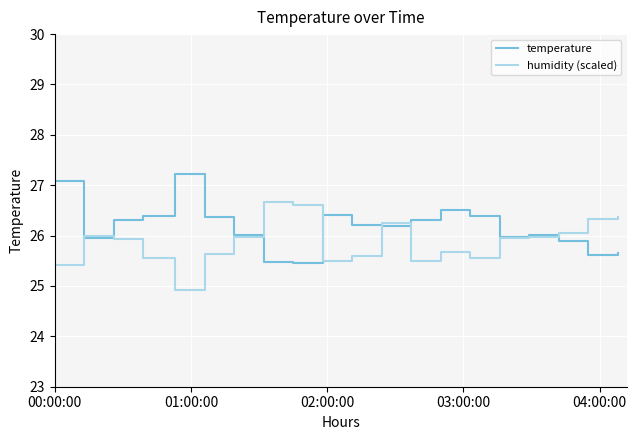

List the series in order of their peak value, highest first.

temperature, humidity (scaled)